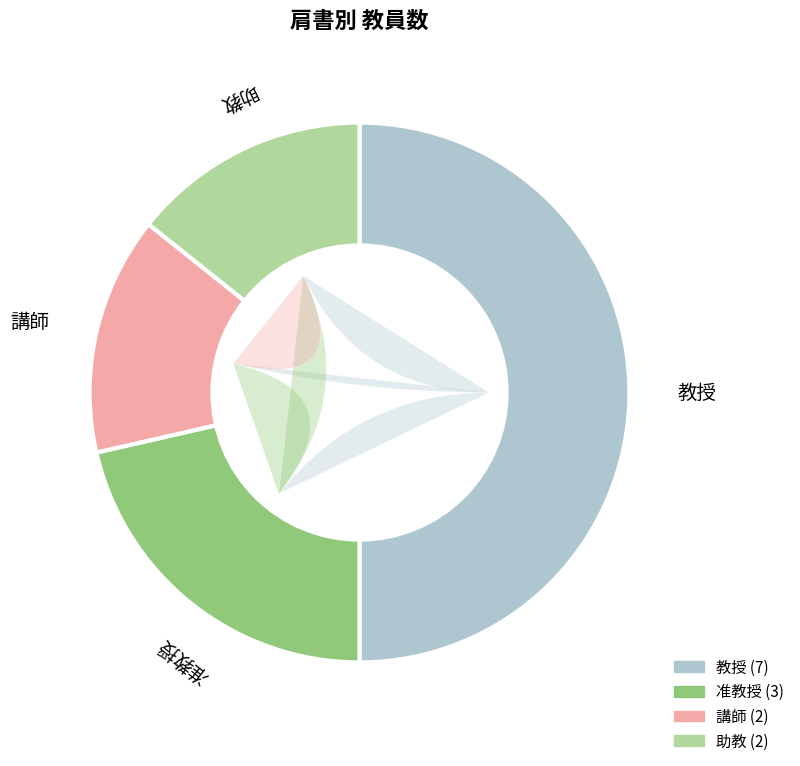

What is the ratio of the value at 助教 to the value at 教授?

0.3